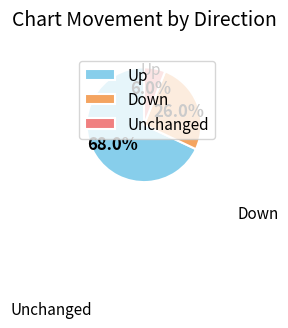

Is Unchanged the majority of the pie?

No